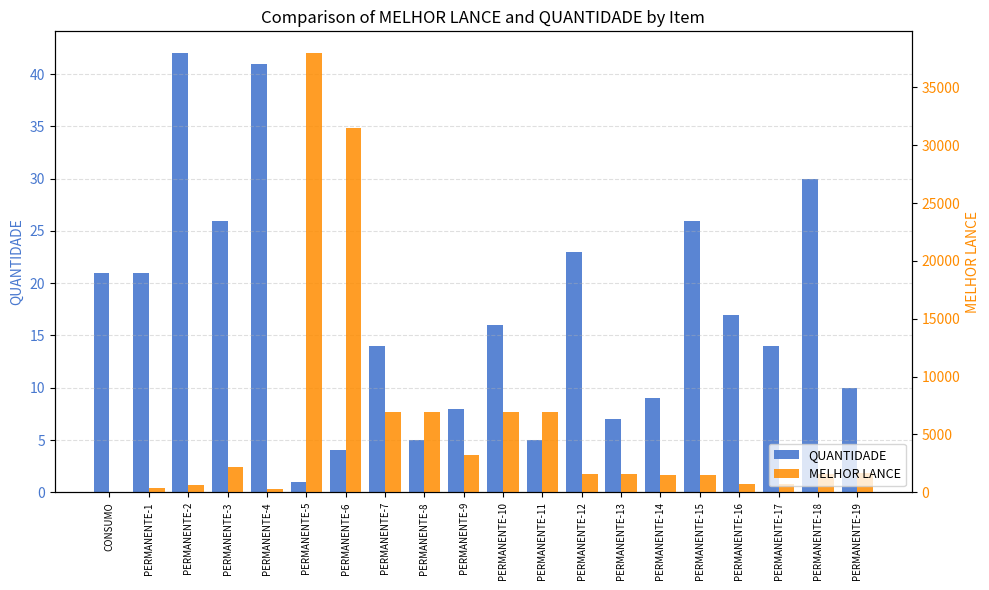

Which series has the largest total across all categories?

MELHOR LANCE